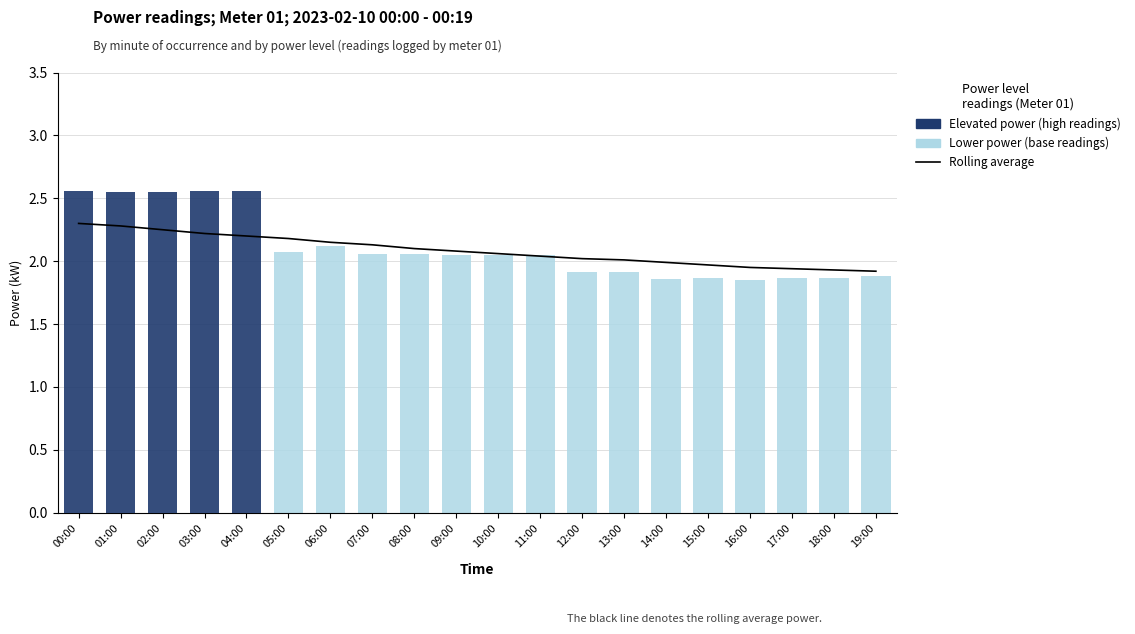

Which has a higher value, 10:00 or 13:00?

10:00